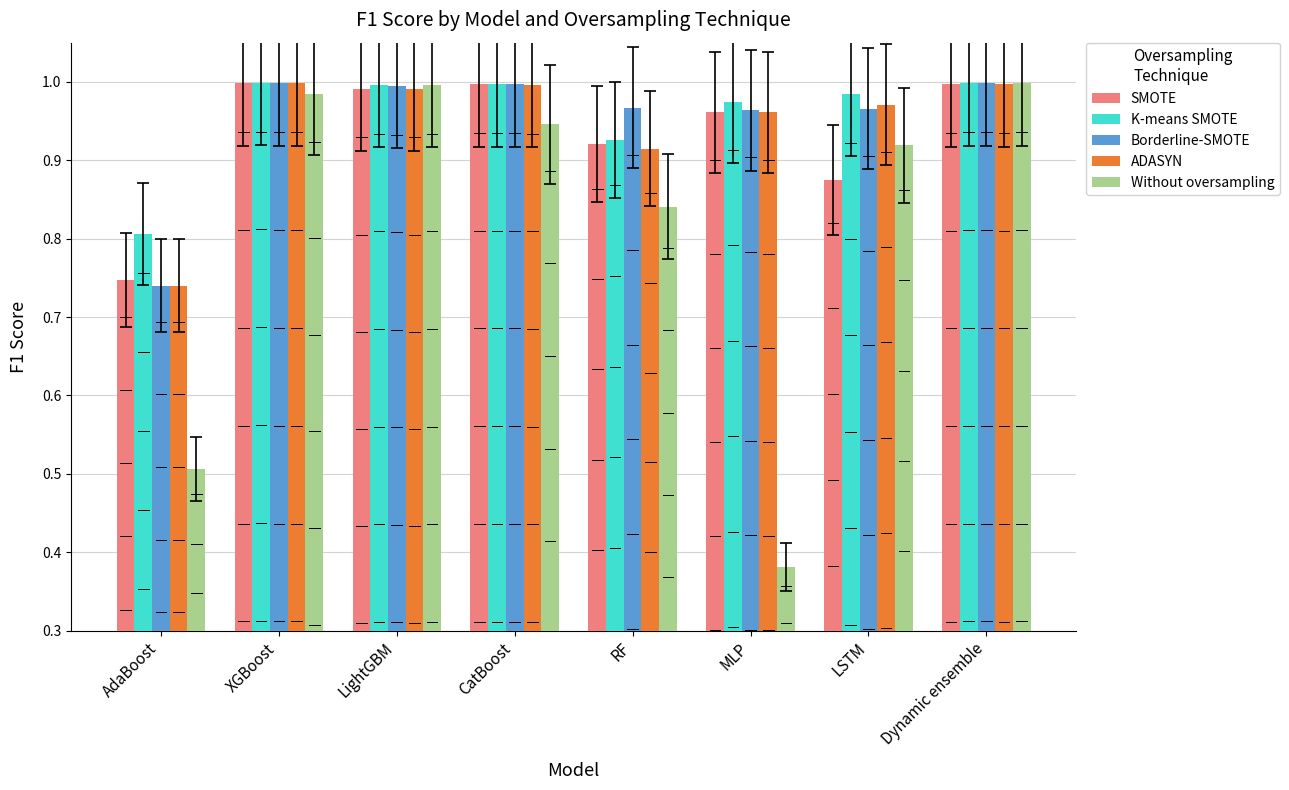

Is the value of SMOTE at MLP greater than the value of Without oversampling at RF?

Yes